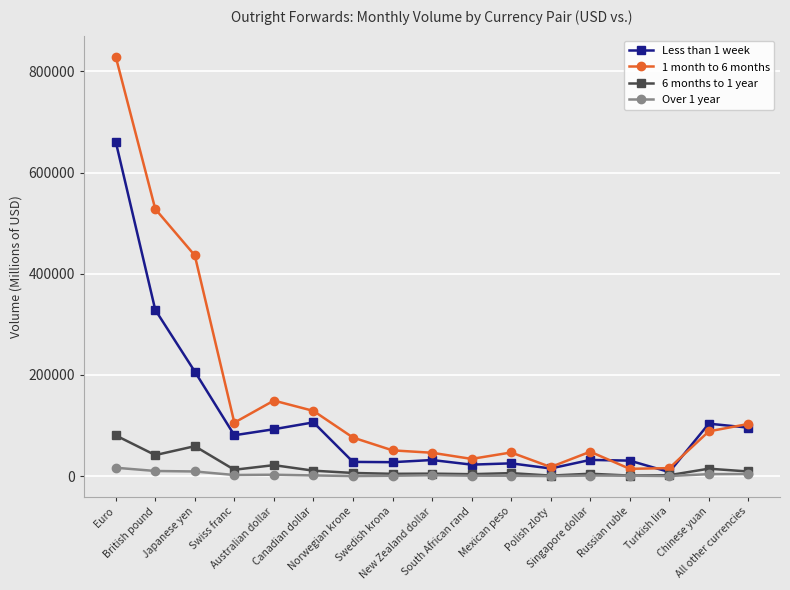

What is the total value across all series at Mexican peso?

78996